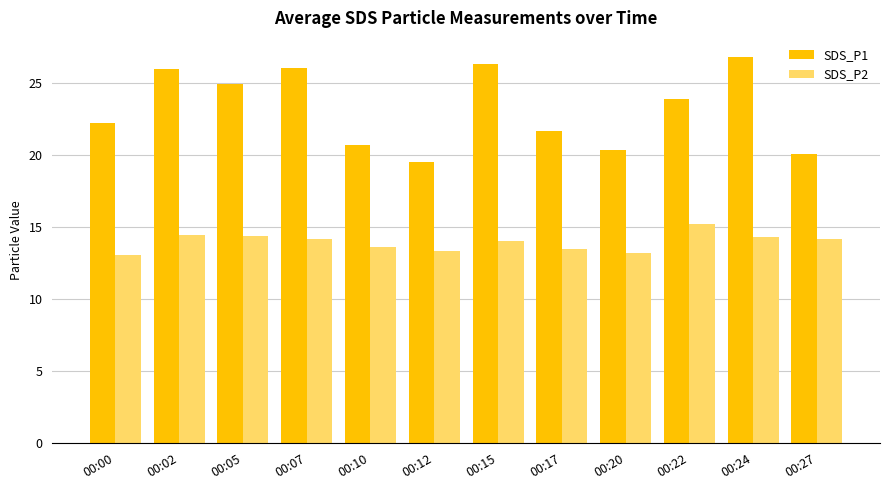

What is the spread (max minus min) of values at 00:15?

12.3